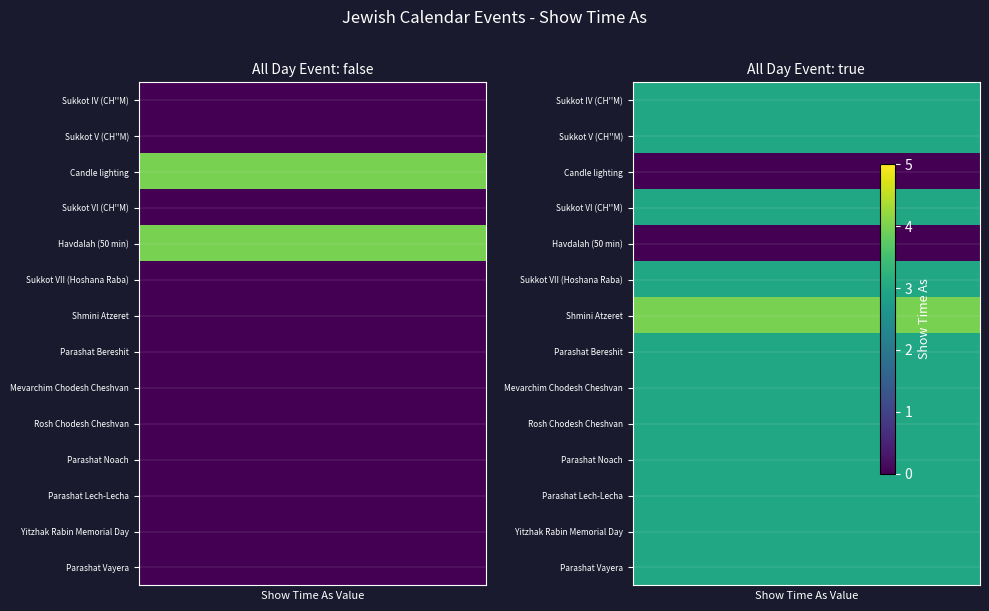

What is the maximum value for Sukkot VII (Hoshana Raba)?

3